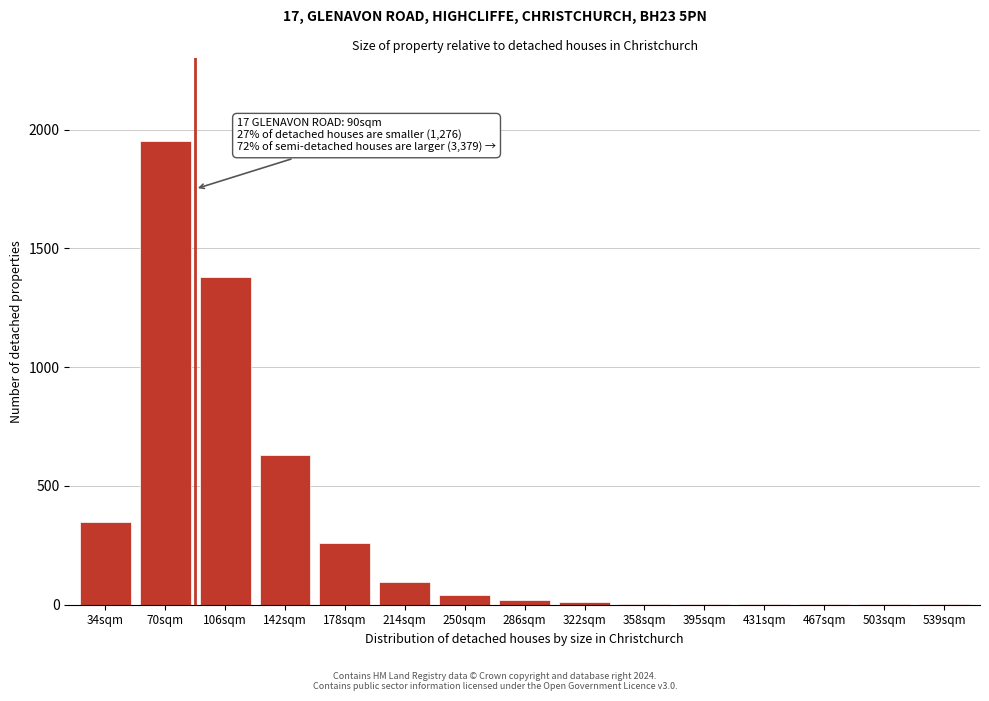

What is the greatest value displayed?

1950